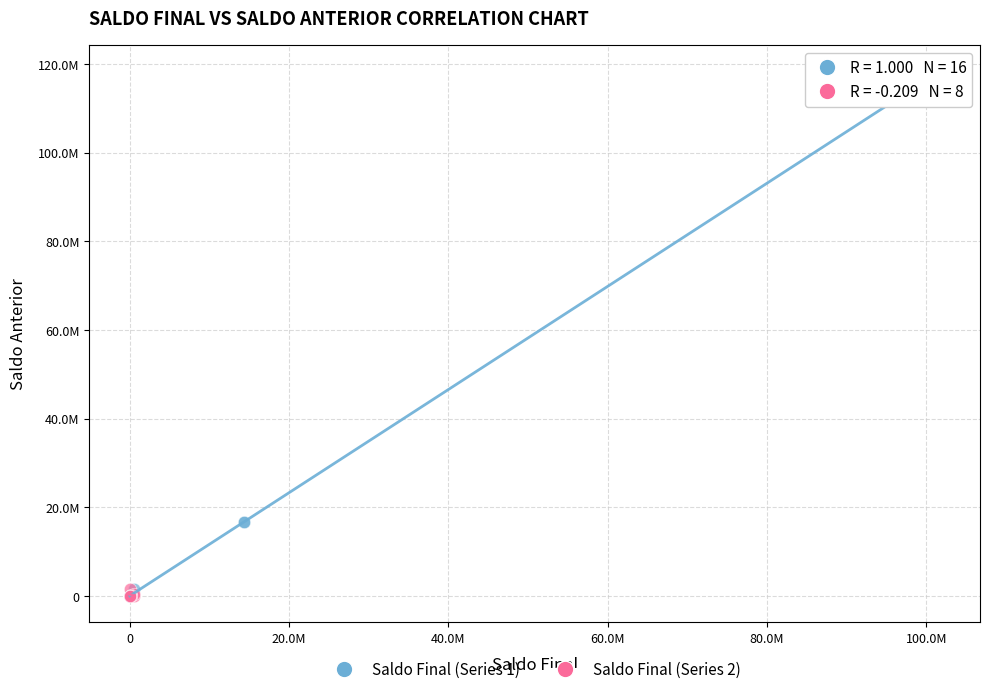

Which series reaches the maximum Y coordinate?

Saldo Final (Series 1)